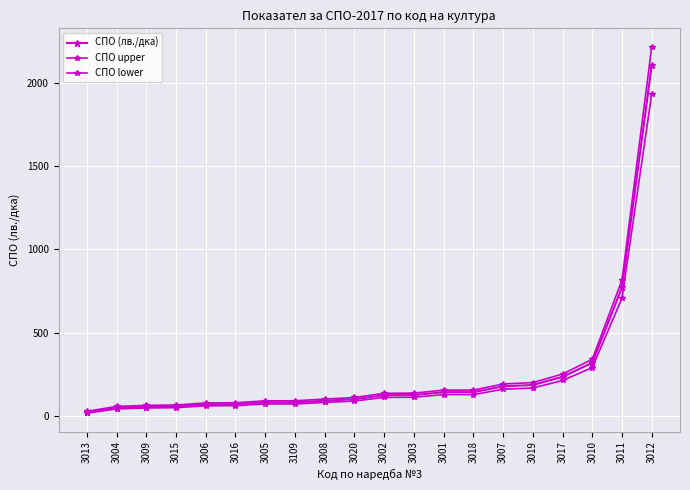

True or false: СПО lower and СПО upper intersect in this chart.

False